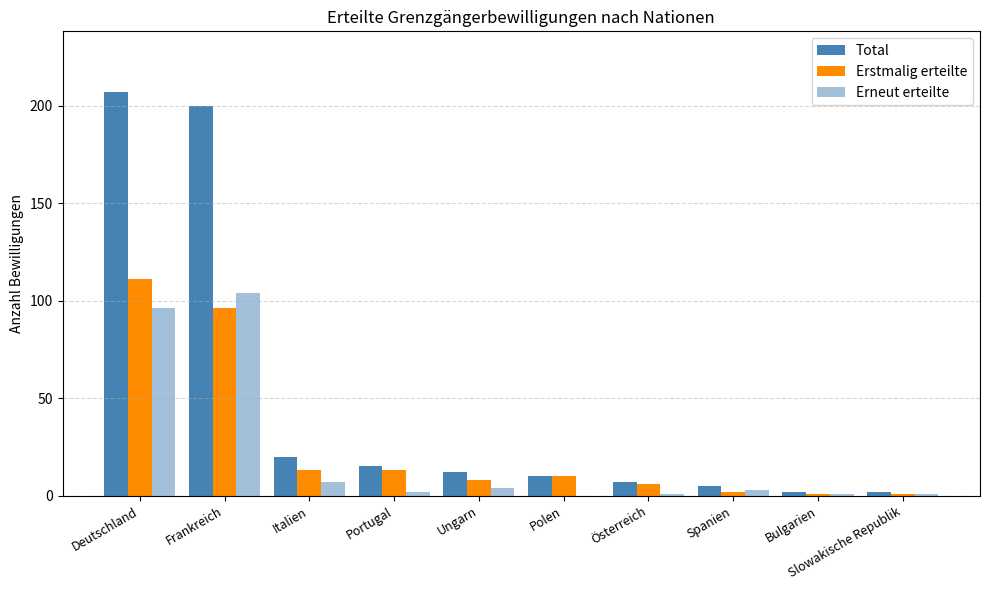

How many groups of bars are there?

10